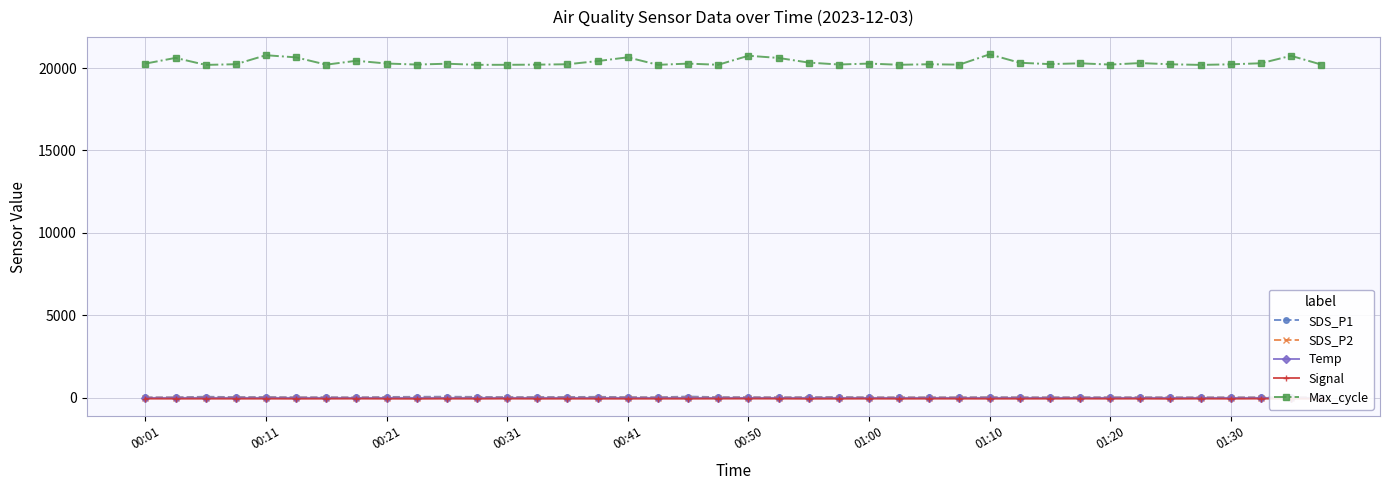

True or false: SDS_P1 has more than 0 interior local peaks.

True